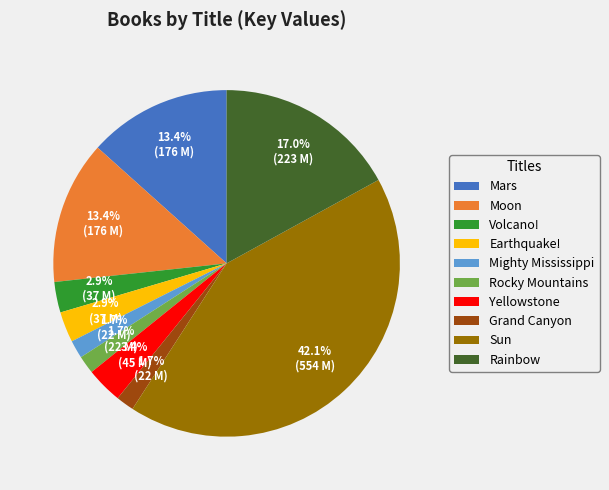

To the nearest percent, what portion does Yellowstone represent?

3%